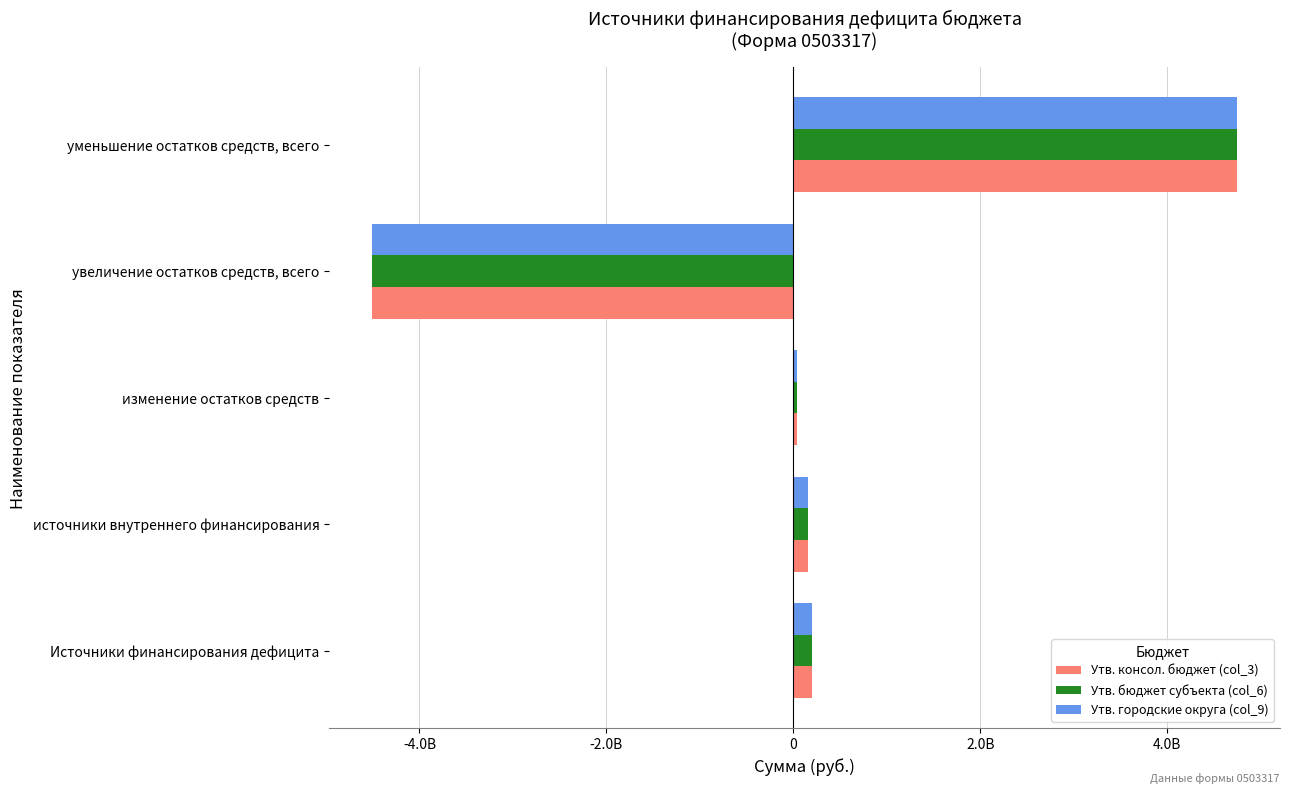

List the series in order of their peak value, lowest first.

Утв. консол. бюджет (col_3), Утв. бюджет субъекта (col_6), Утв. городские округа (col_9)